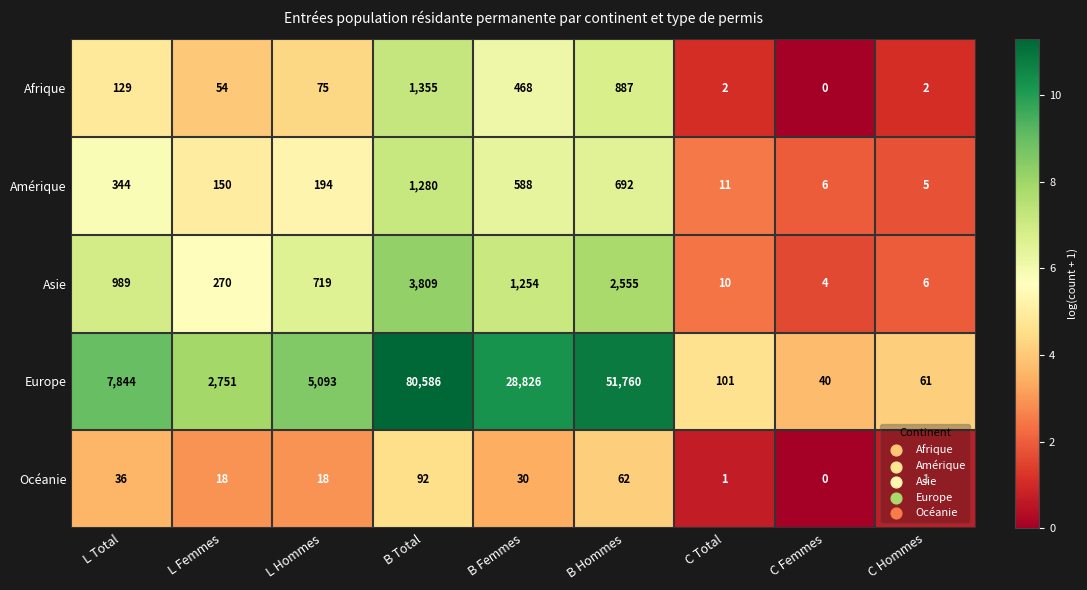

At which label does Asie reach its peak?

B Total